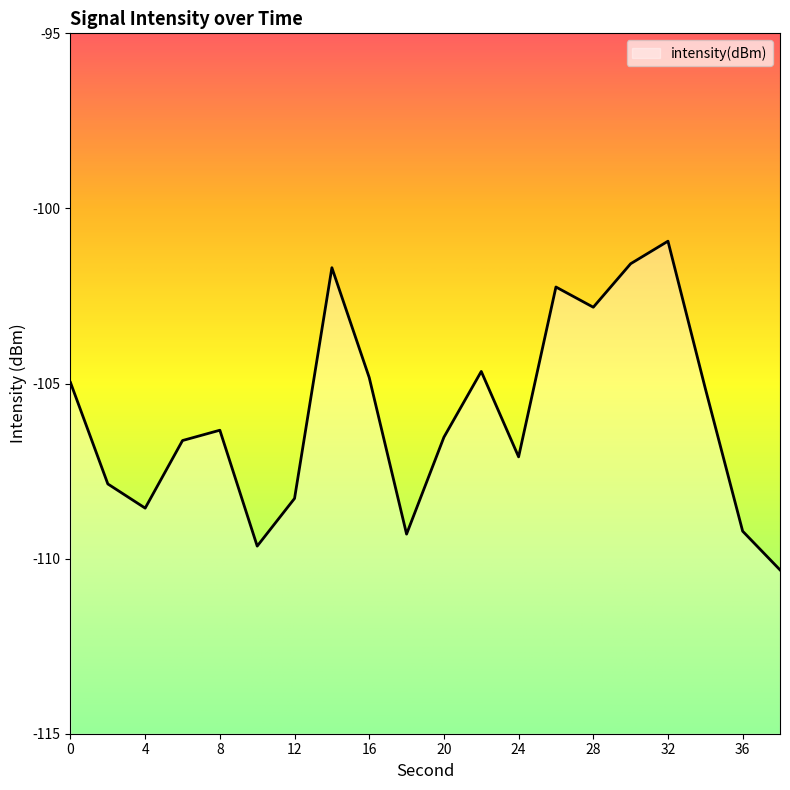

Reading left to right, transcribe all the data shown in this chart.

-105.0	-107.9	-108.6	-106.6	-106.3	-109.6	-108.3	-101.7	-104.8	-109.3	-106.5	-104.7	-107.1	-102.2	-102.8	-101.6	-100.9	-105.1	-109.2	-110.3